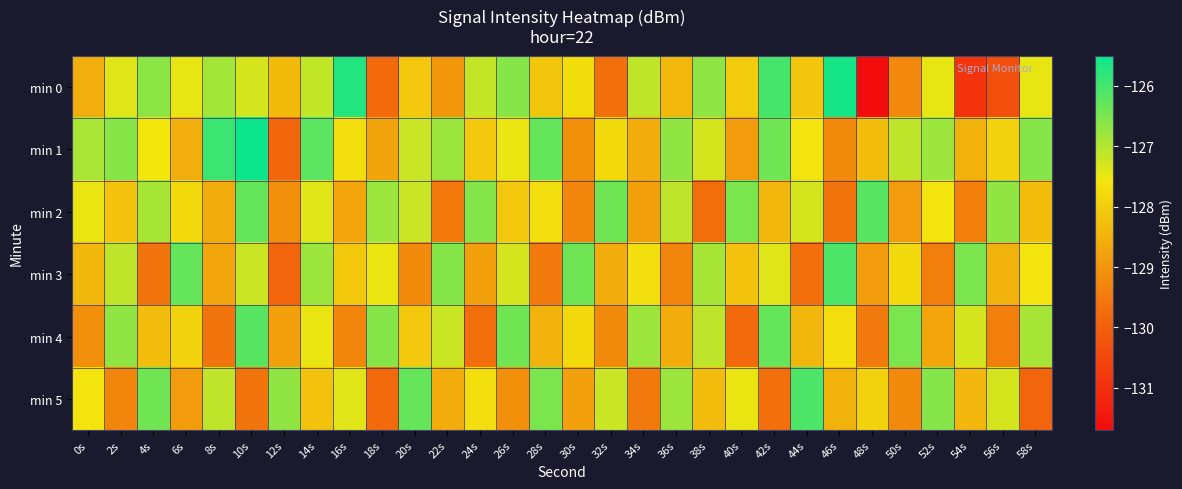

What is the spread (max minus min) of values at 56s?

3.6